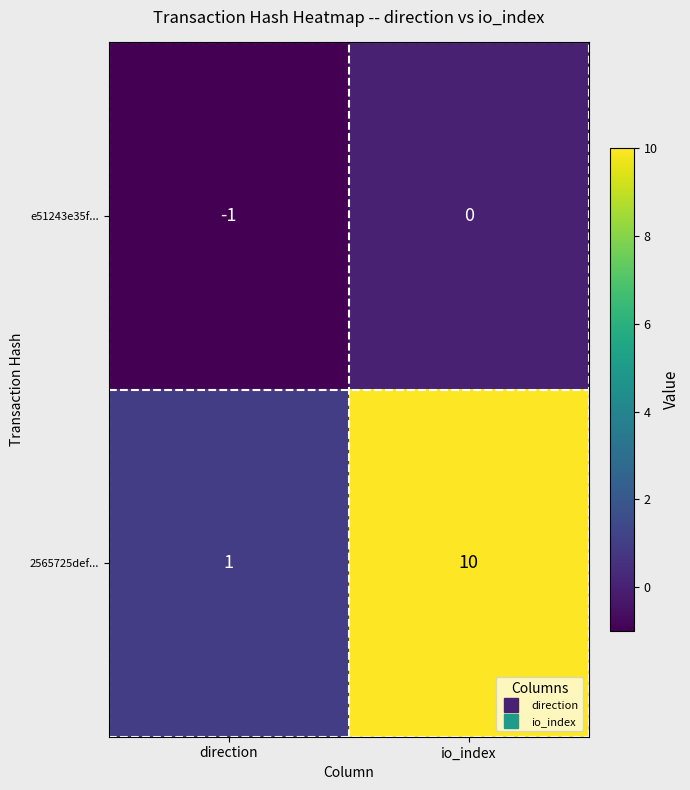

Reading left to right, transcribe all the data shown in this chart.

e51243e35f...: -1	0
2565725def...: 1	10